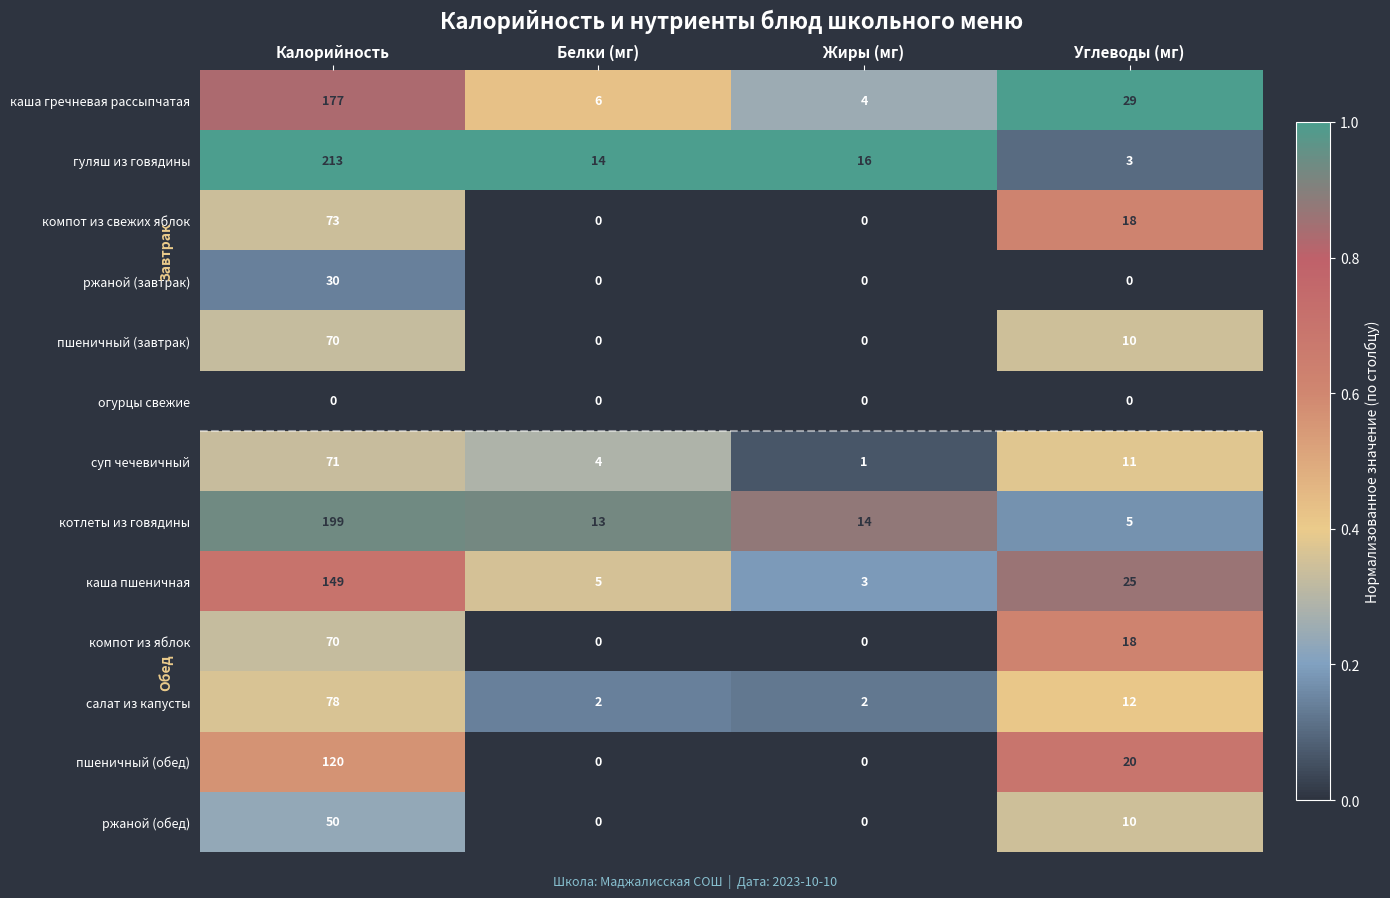

Rank the categories by котлеты из говядины value from lowest to highest.

Углеводы (мг), Белки (мг), Жиры (мг), Калорийность